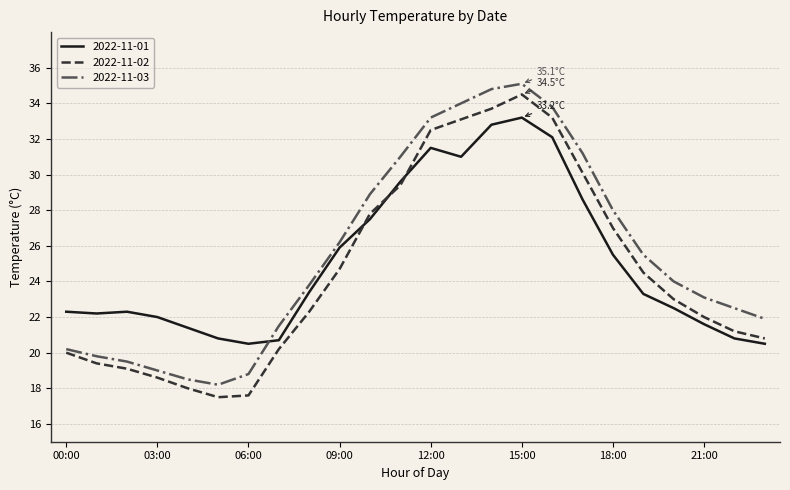

True or false: 2022-11-03 and 2022-11-01 cross at least once.

True